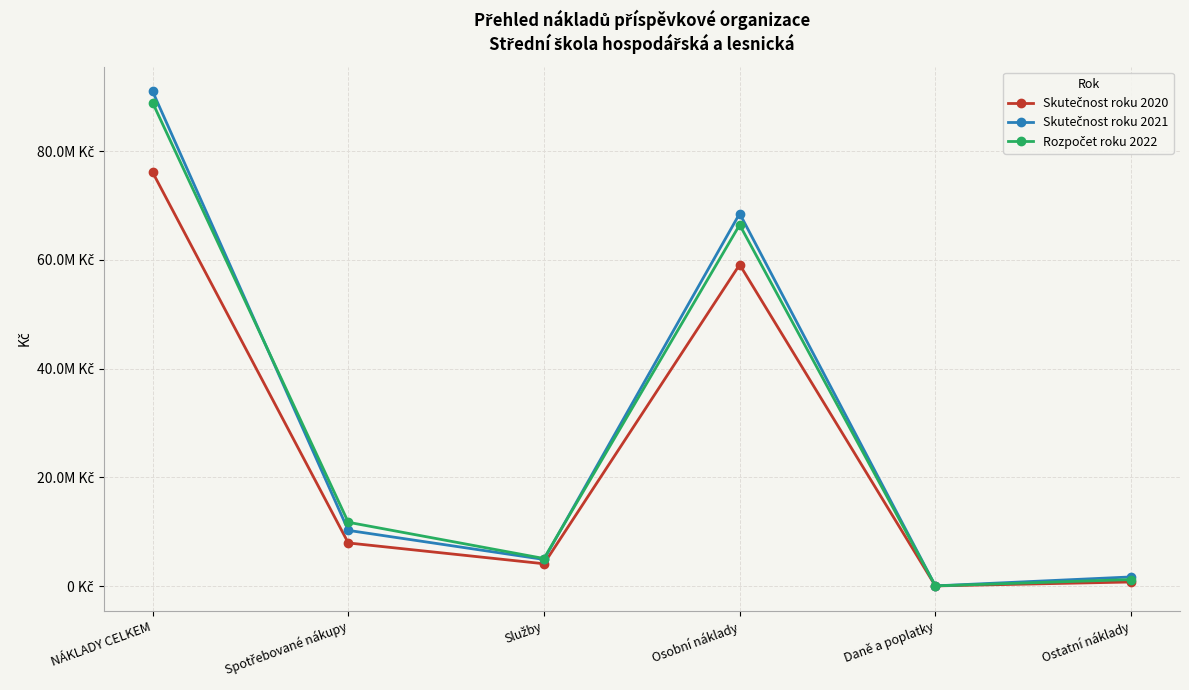

At how many categories does at least one series exceed 61614627?

2